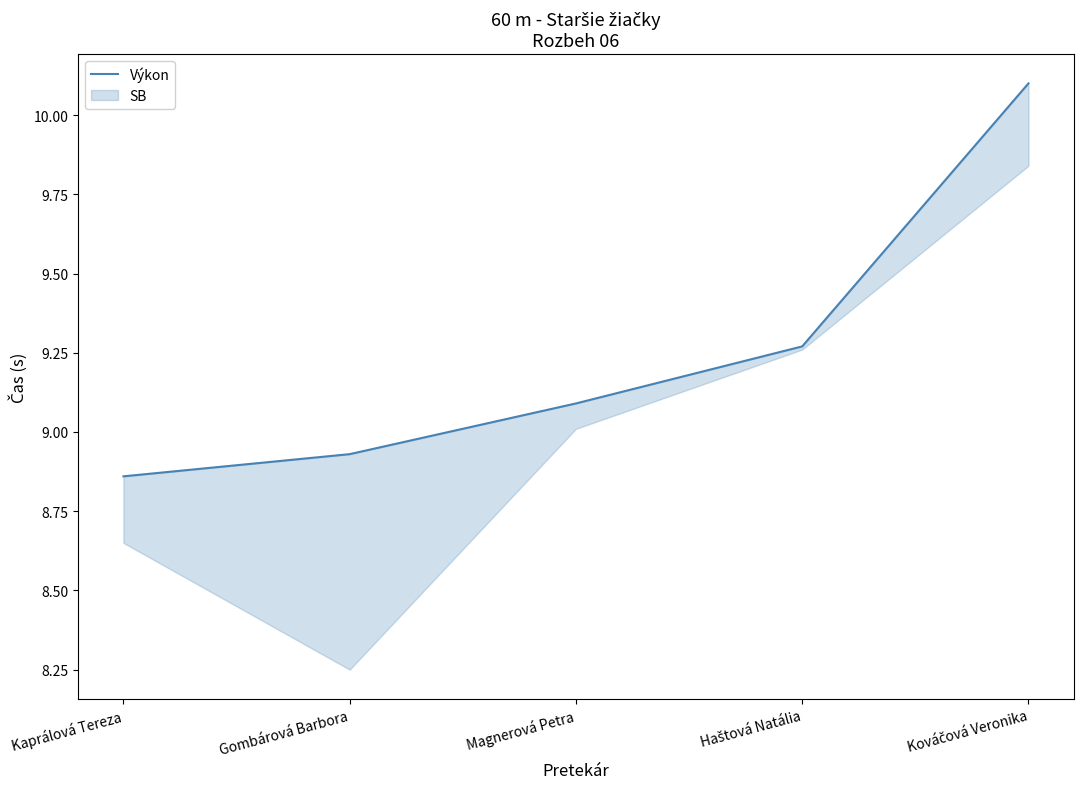

What is the label of the 2nd point from the left?

Gombárová Barbora